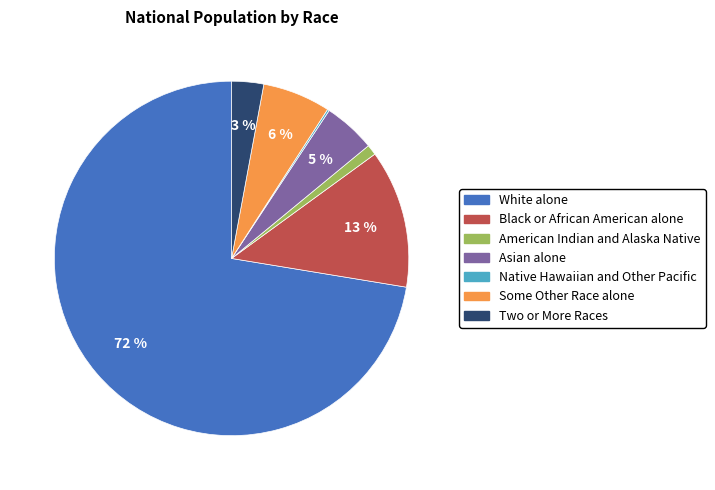

The Asian alone slice represents 5% of the pie. True or false?

True